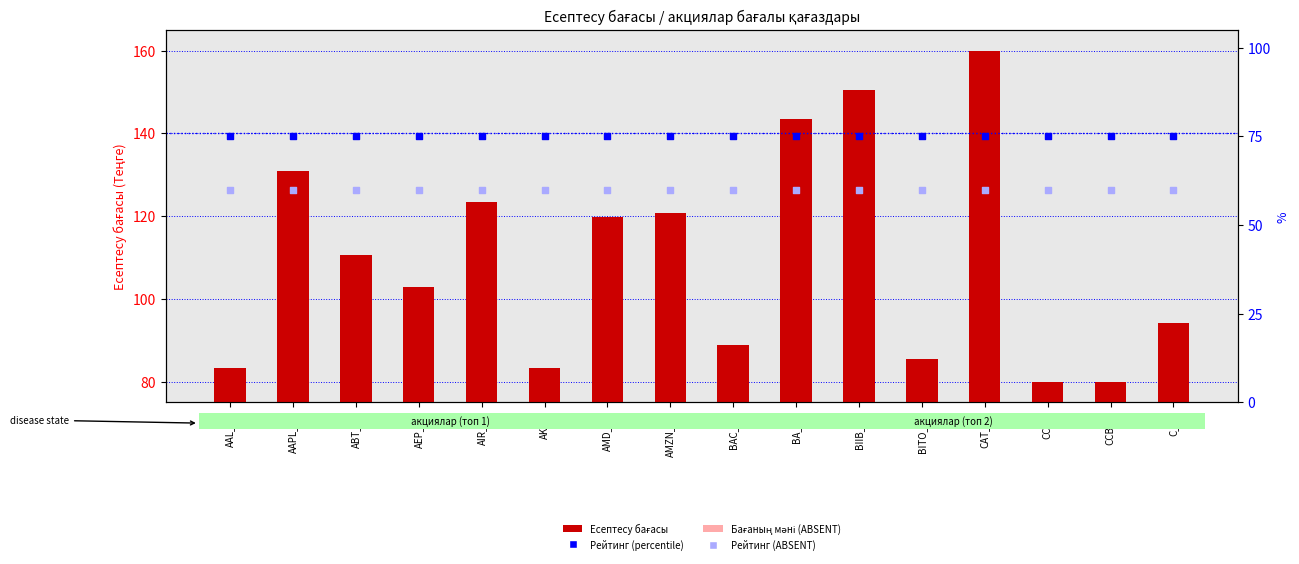

Which series has the largest Y range (max minus min)?

Есептесу бағасы